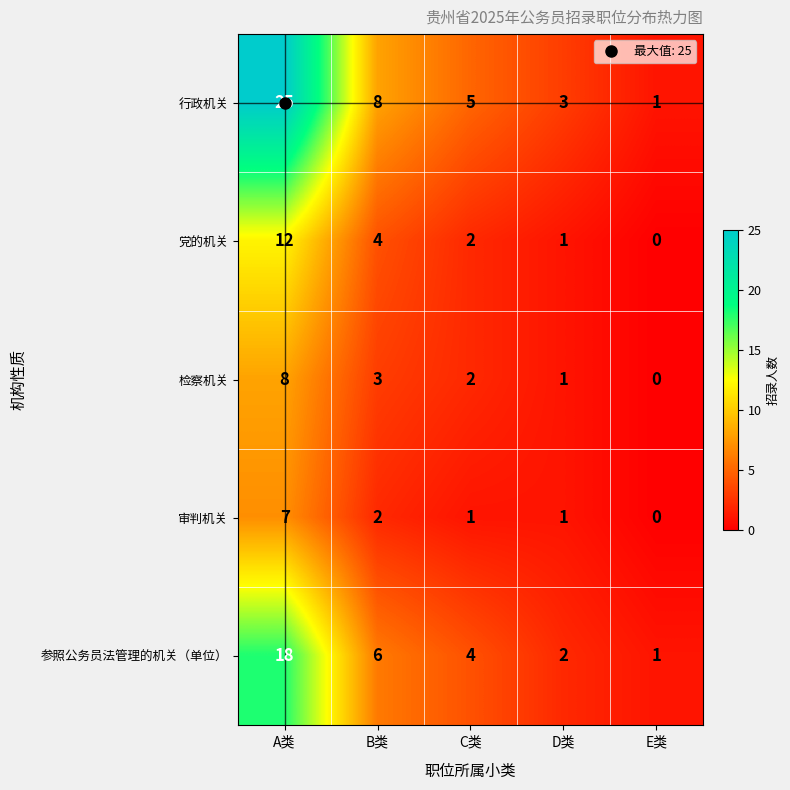

At which label does 检察机关 first exceed 2?

A类